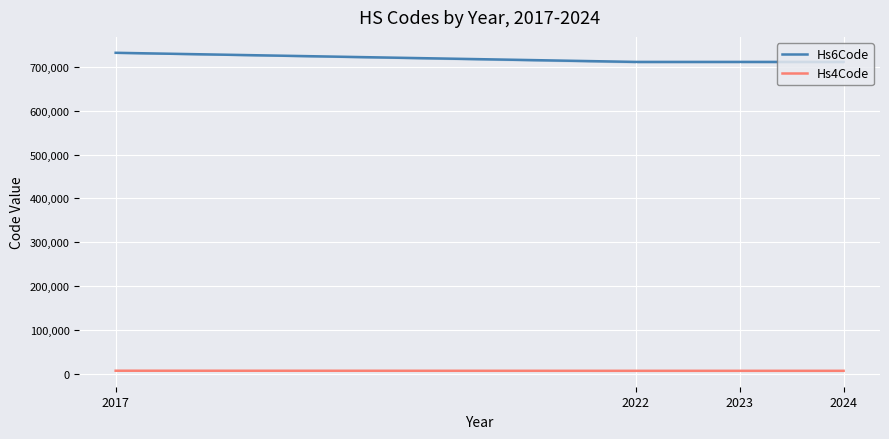

Which category has the lowest value in the Hs6Code series?

2024